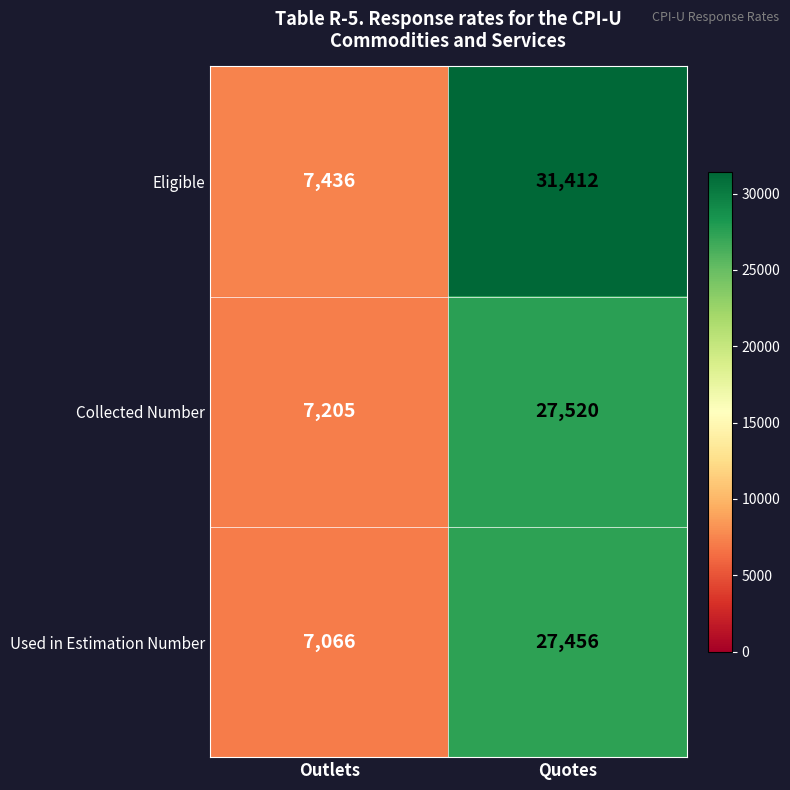

What is the total value across all series at Quotes?

86388